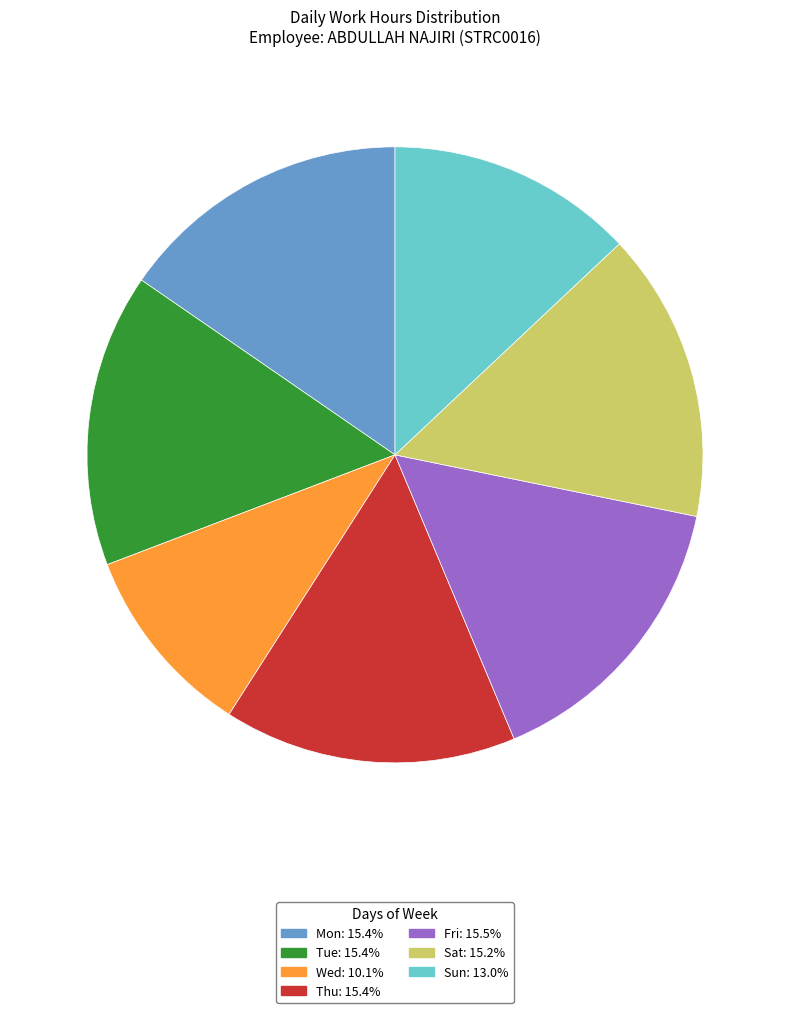

Does Fri account for over 50% of the chart?

No